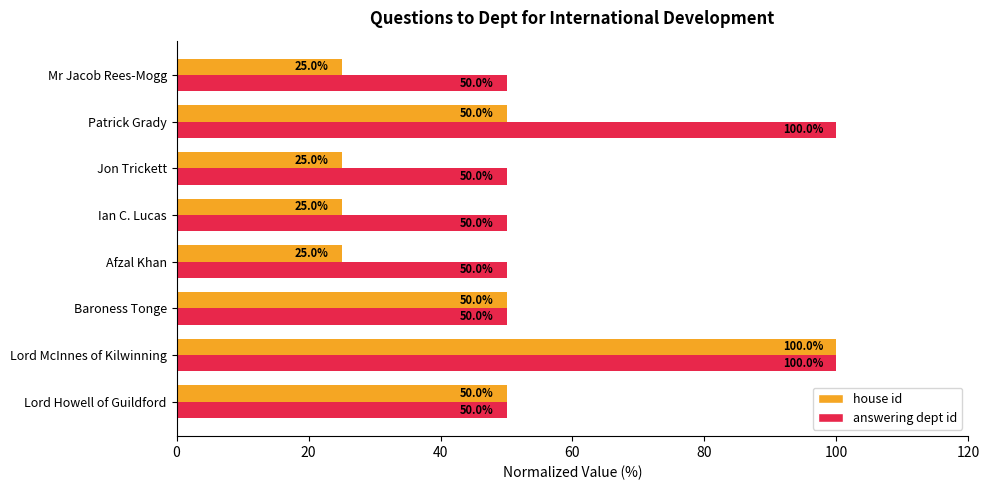

List the series in order of their overall mean, highest first.

answering dept id, house id